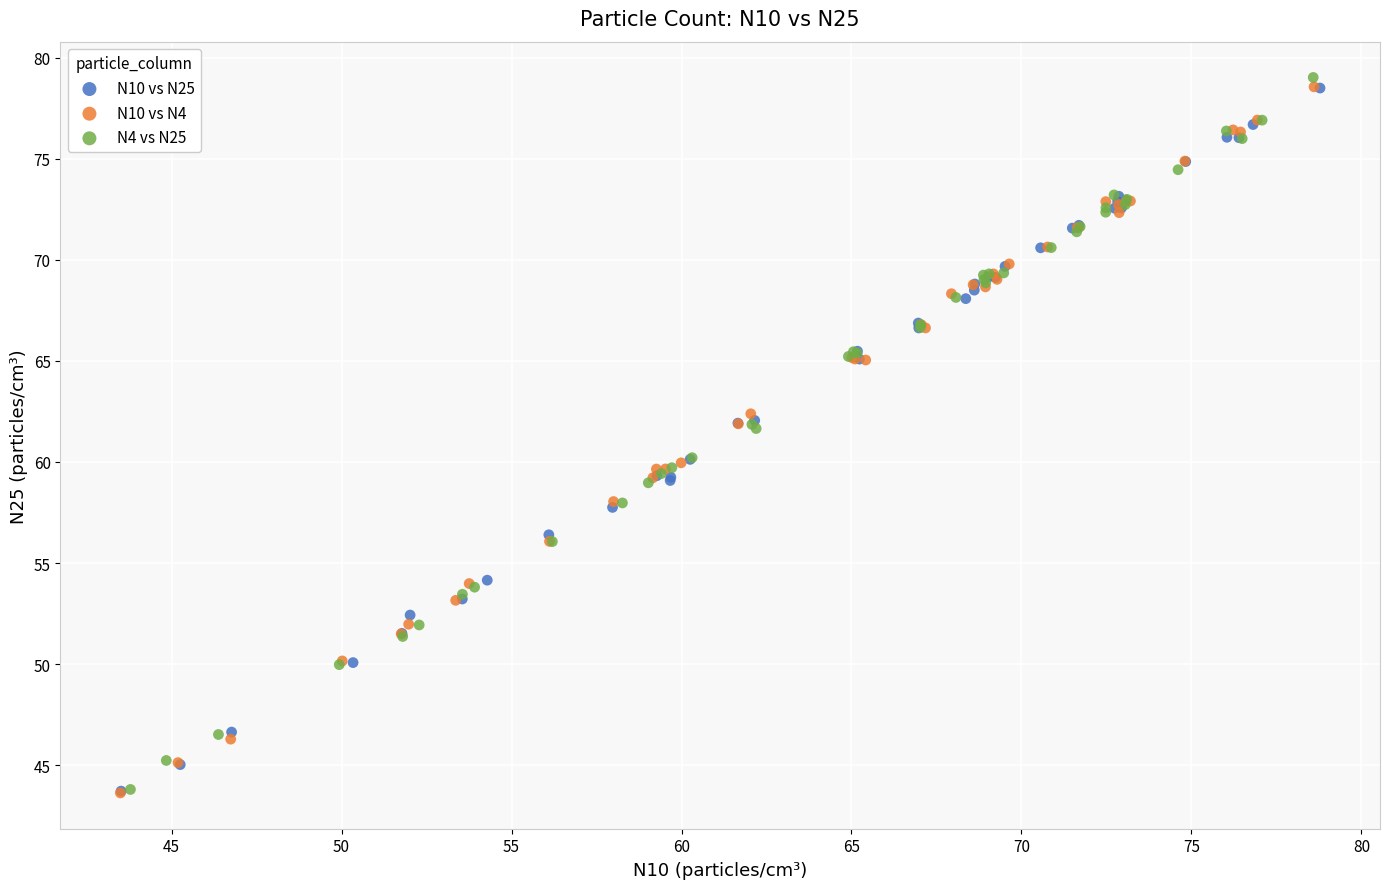

Which series has the largest Y range (max minus min)?

N4 vs N25